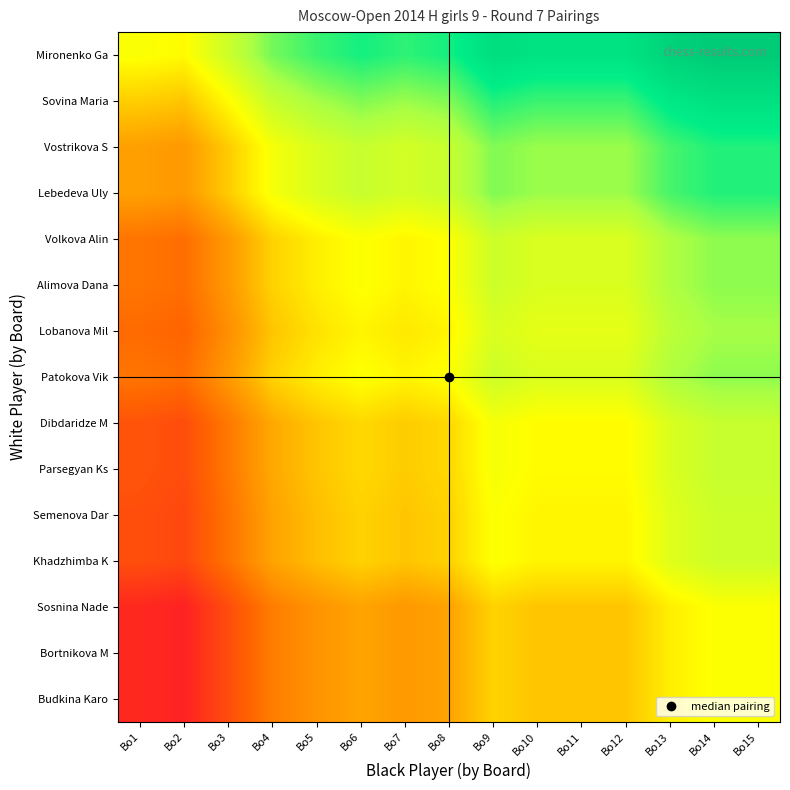

What is the smallest value displayed?

-1.5